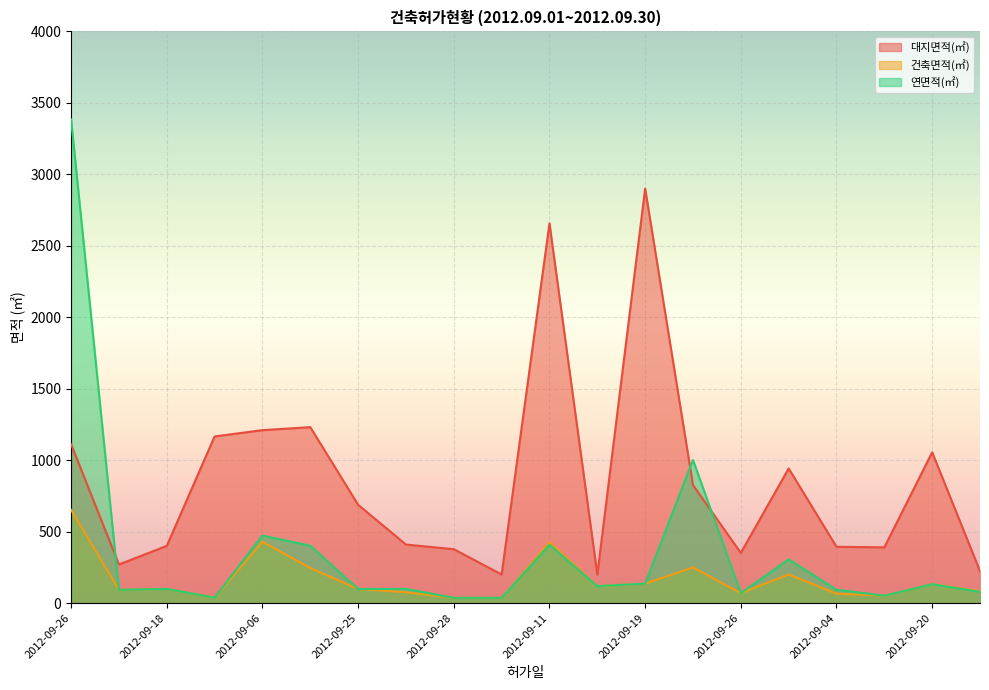

What is the spread (max minus min) of values at 2012-09-13?

177.5